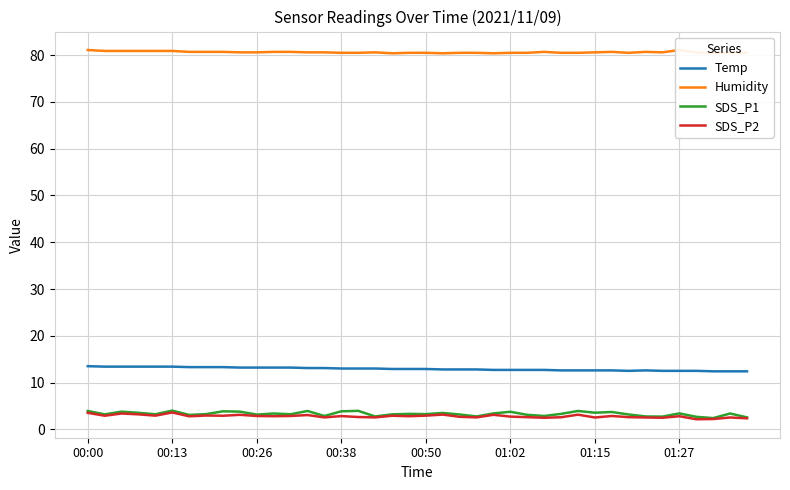

Is it true that Temp equals 13.0 at 00:38?

True